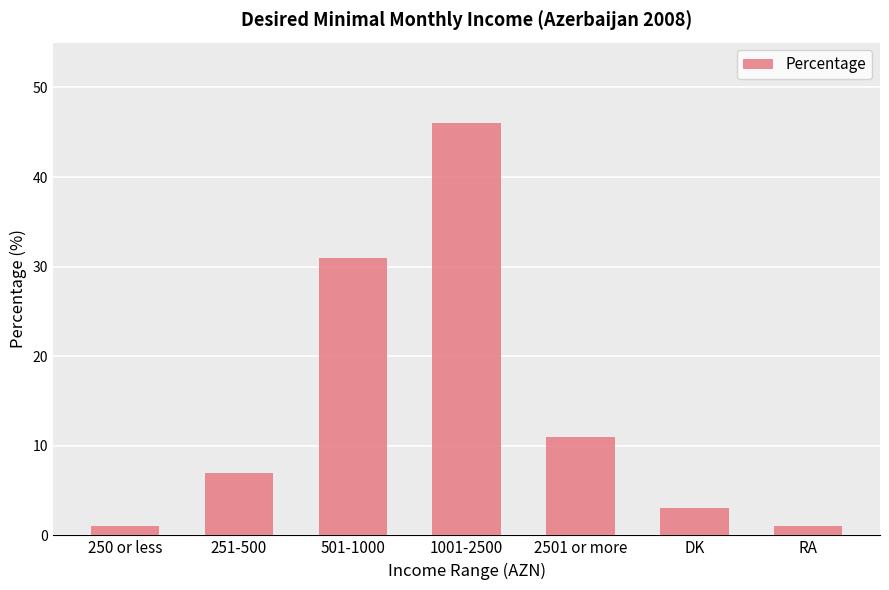

The chart shows a value of 11 at 2501 or more. True or false?

True